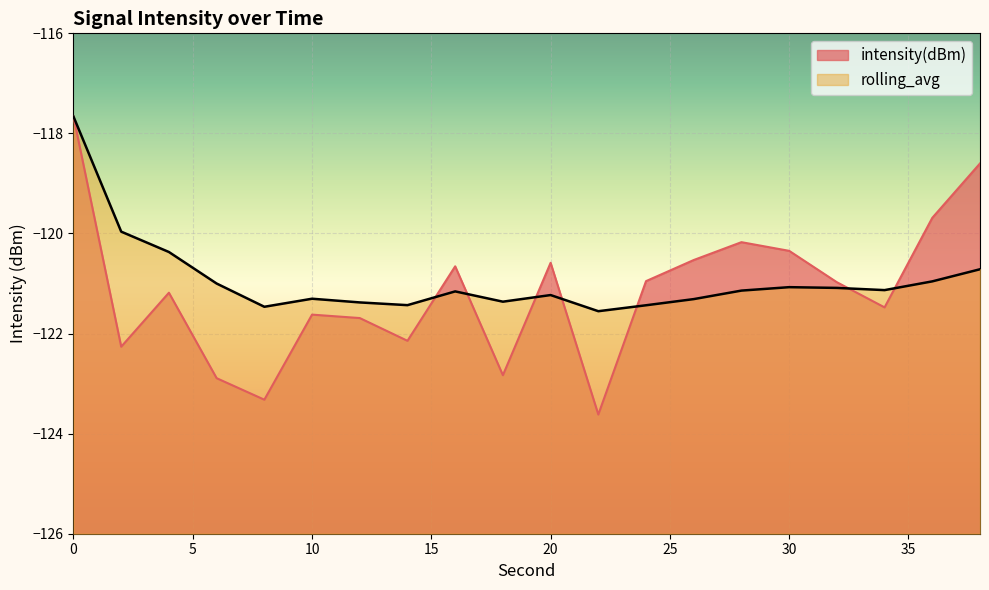

What is the value of the intensity(dBm) point at the 15th from the left?

-120.2